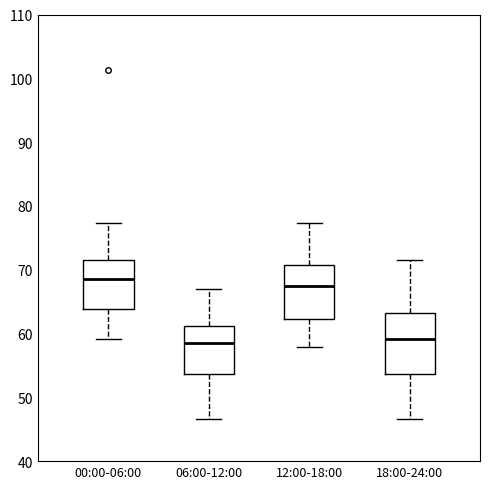

Reading left to right, read every box against the y-axis: the position of its median line, the range the box covers, and the ends of its whiskers. The values are not printed on the chart, so give them approximately, as read against the axis.

00:00-06:00: median 69, box 64 to 71, whiskers 59 to 77
06:00-12:00: median 59, box 54 to 61, whiskers 47 to 67
12:00-18:00: median 67, box 62 to 71, whiskers 58 to 77
18:00-24:00: median 59, box 54 to 63, whiskers 47 to 71